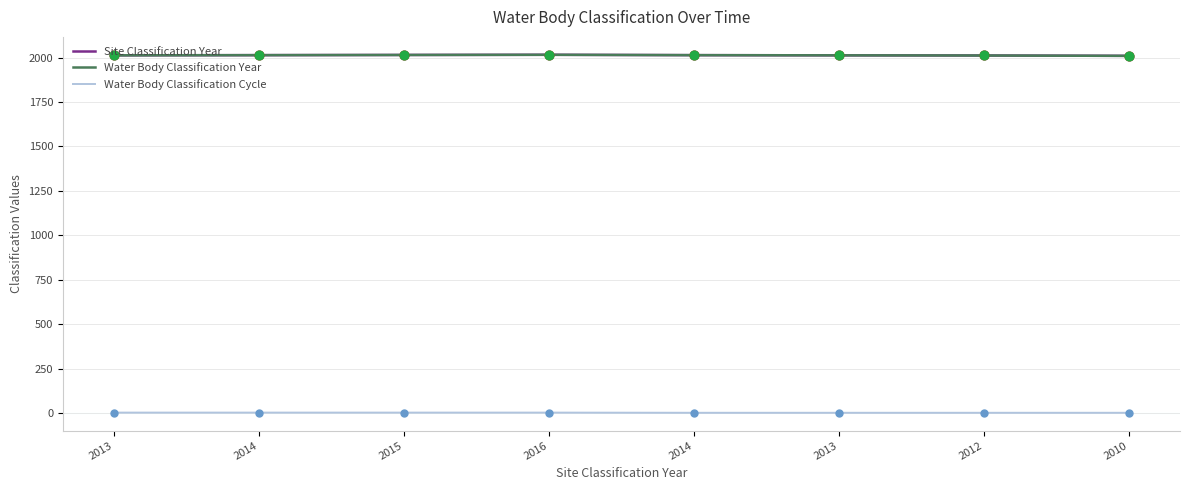

At which category is the sum across all series the highest?

2016